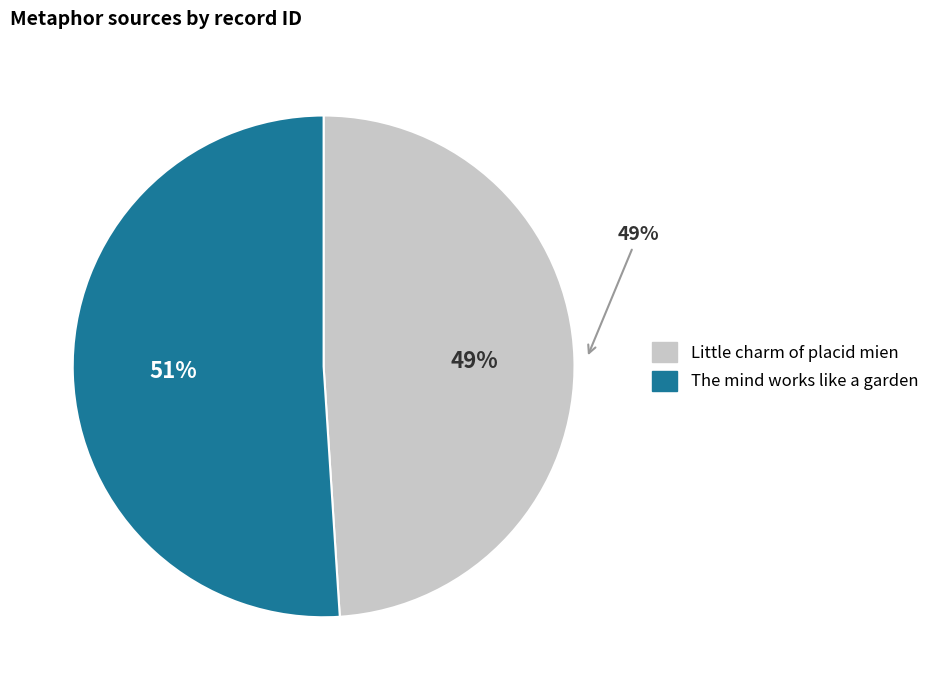

How many segments does this pie chart have?

2